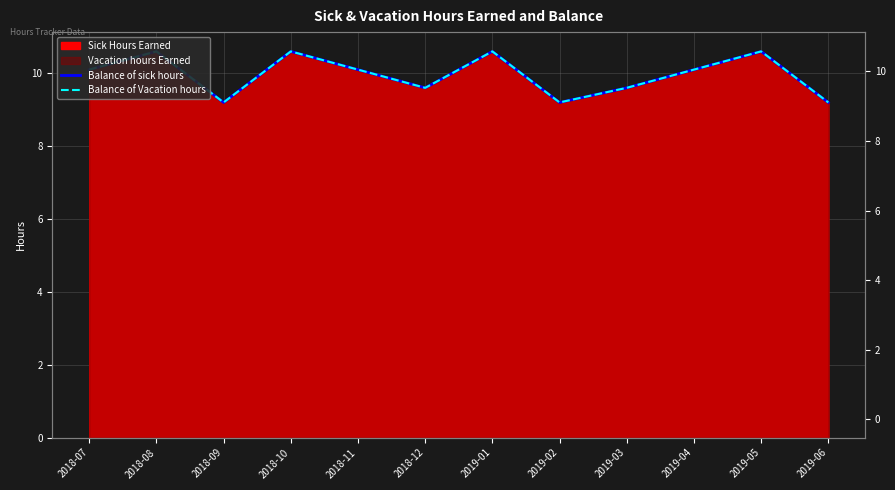

Which category has the highest value in the Balance of sick hours series?

2018-08